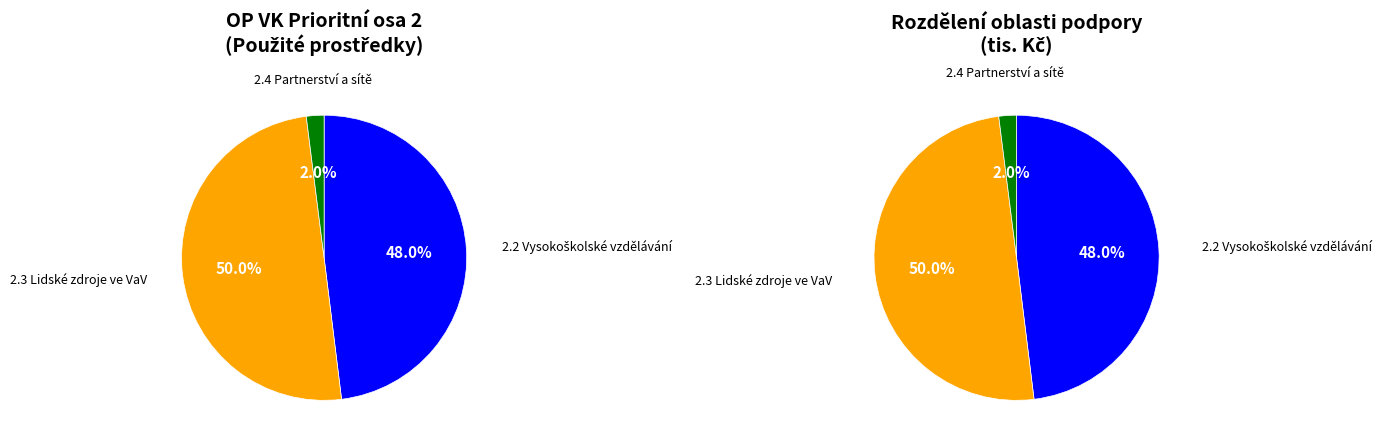

Count the number of slices in the pie.

3